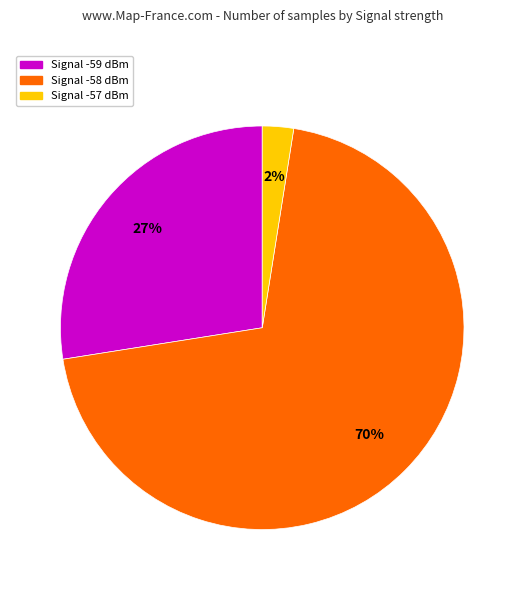

To the nearest percent, what is the average slice percentage?

33%